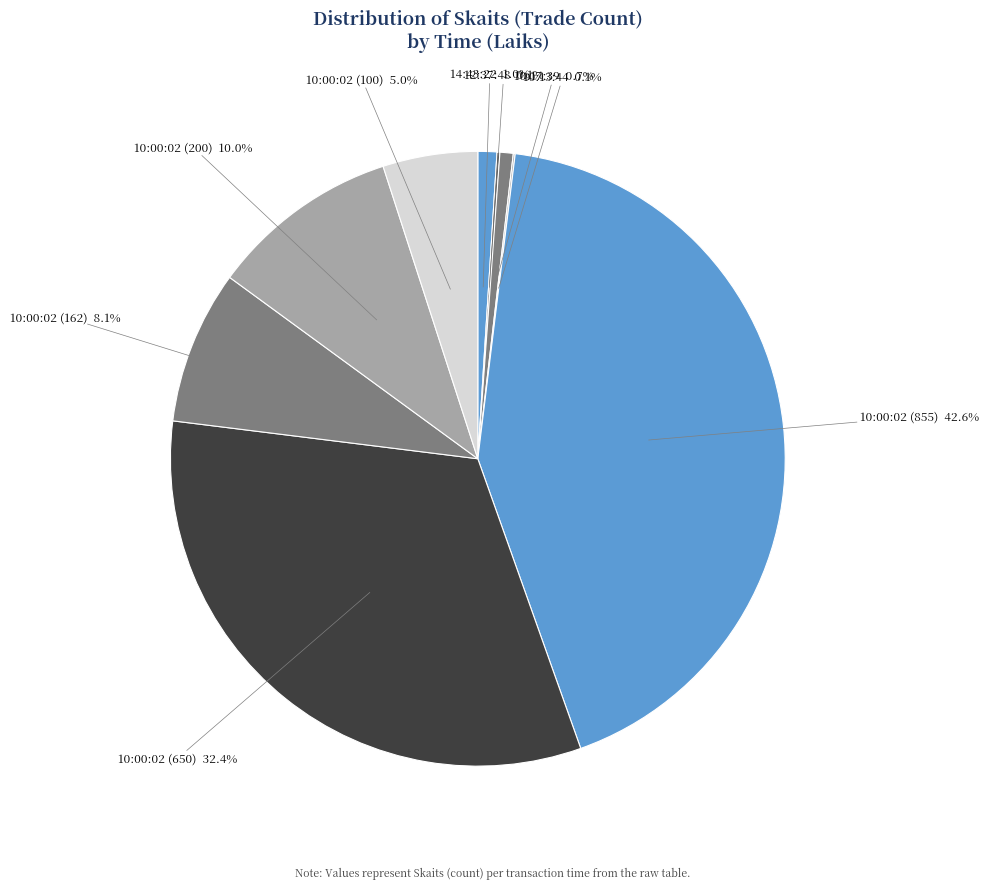

Is the sum of 10:17:39 and 10:00:02 (162) greater than half?

No